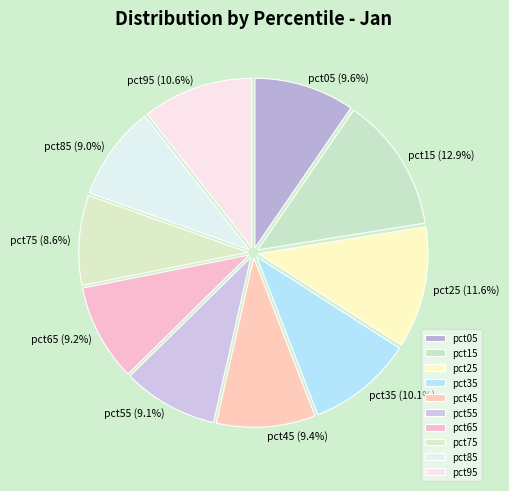

Count the number of slices in the pie.

10